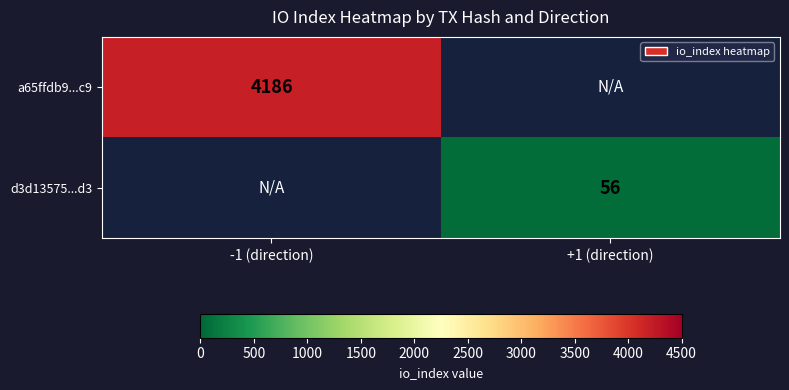

The value of d3d13575...d3 at +1 (direction) is 56. True or false?

True